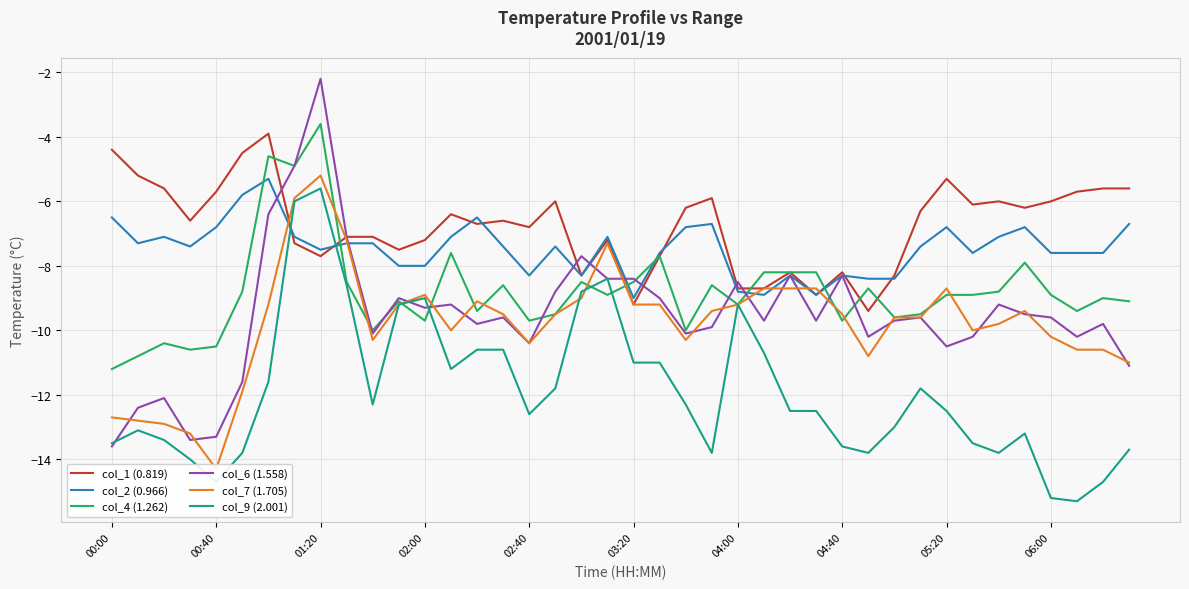

The col_1 (0.819) series shows -6.0 at 06:00. True or false?

True